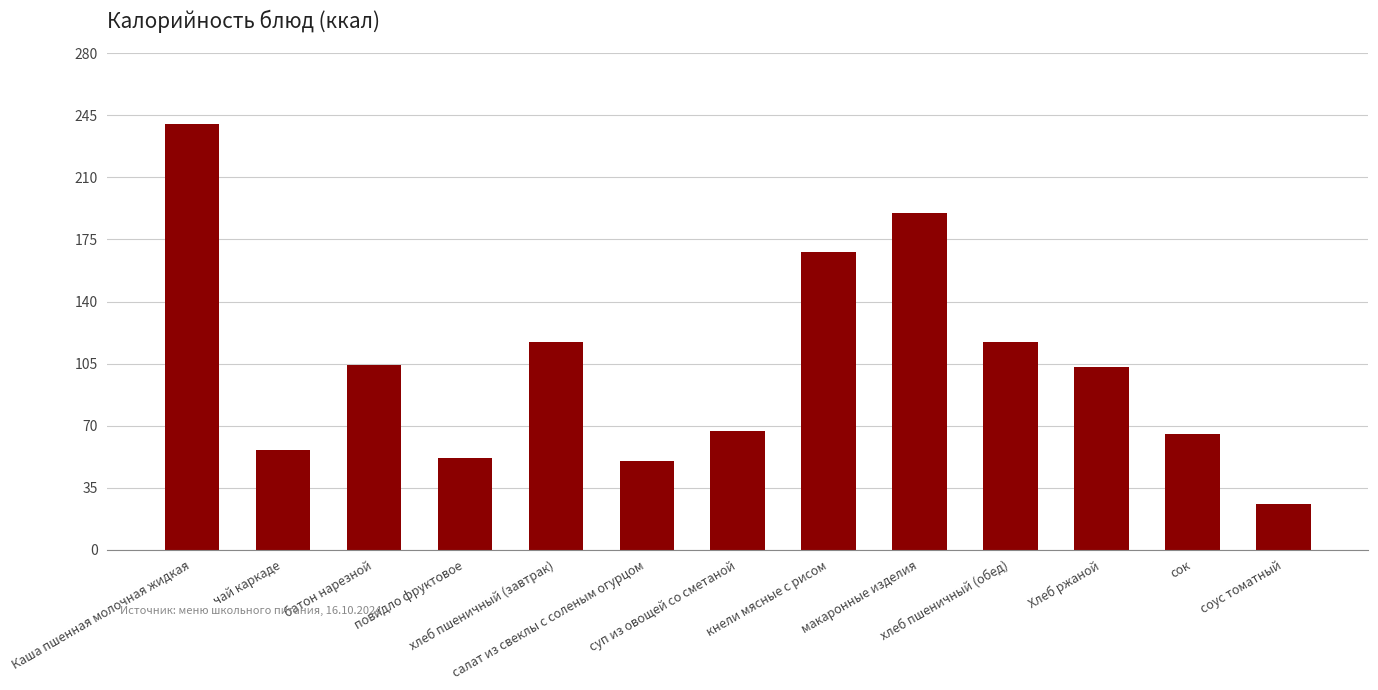

What is the average value?

104